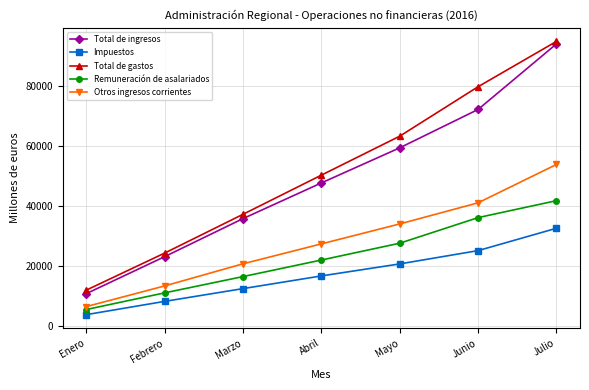

The Remuneración de asalariados series shows 10935 at Febrero. True or false?

True